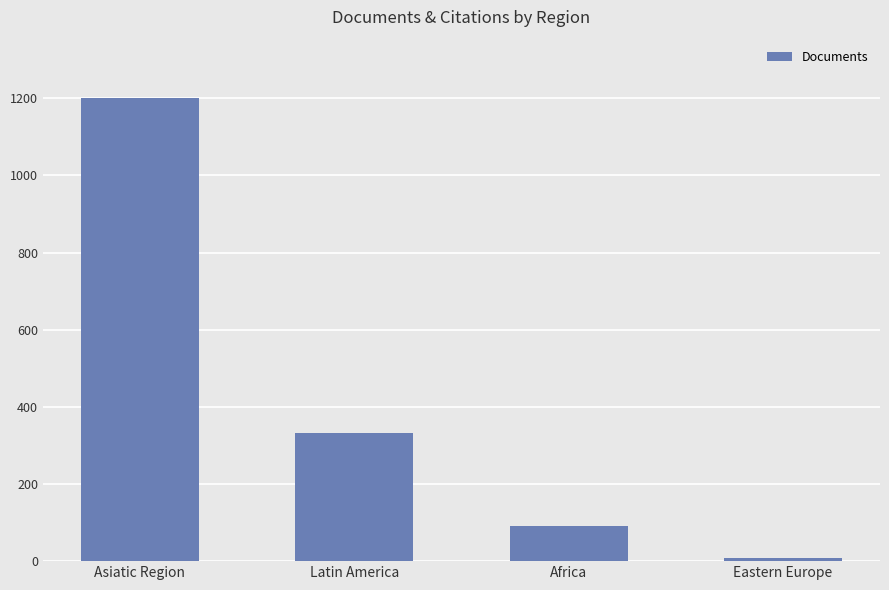

What is the minimum value shown in the chart?

9